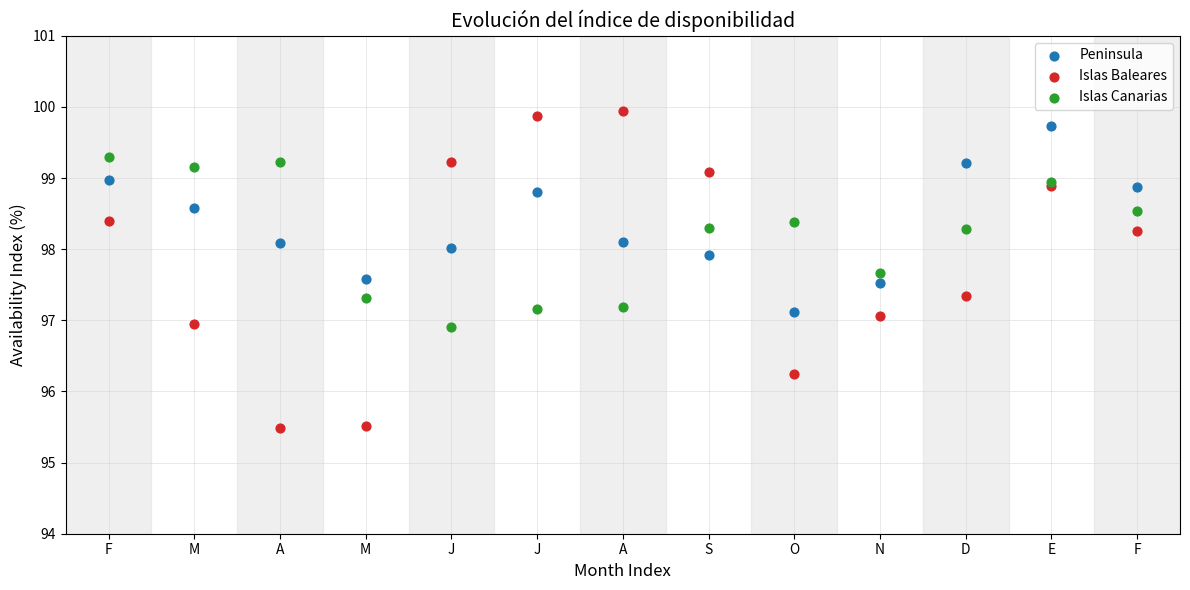

Which series has the widest spread of Y values?

Islas Baleares